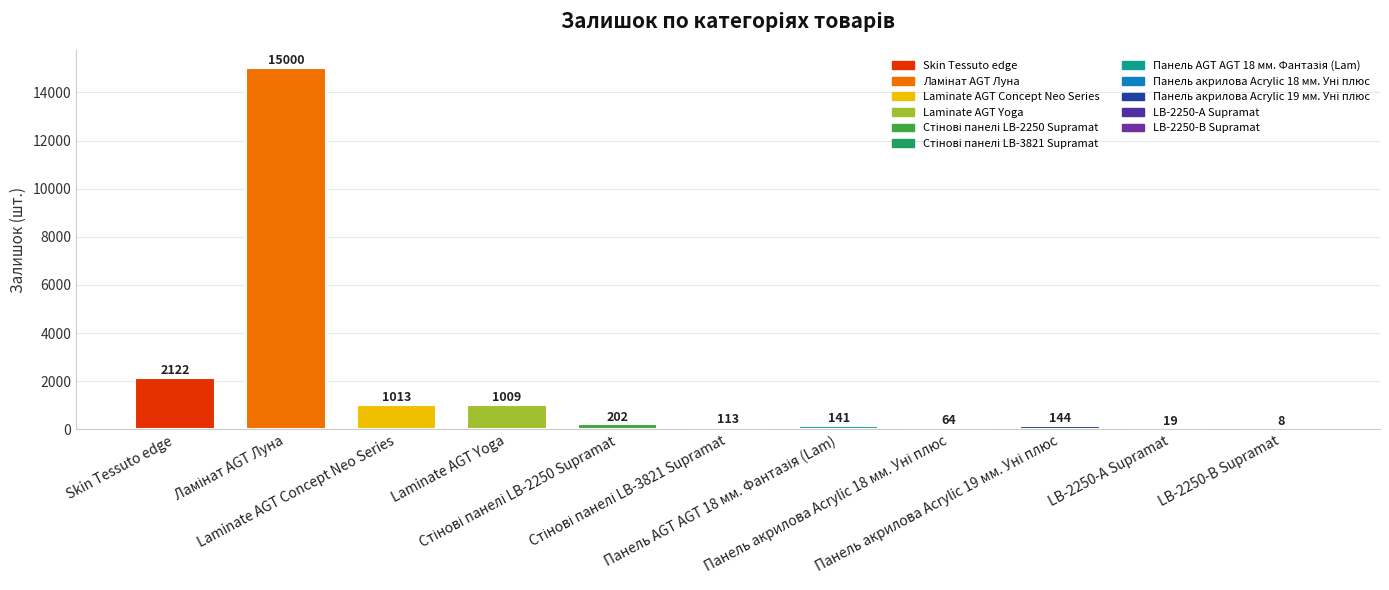

What is the greatest value displayed?

15000